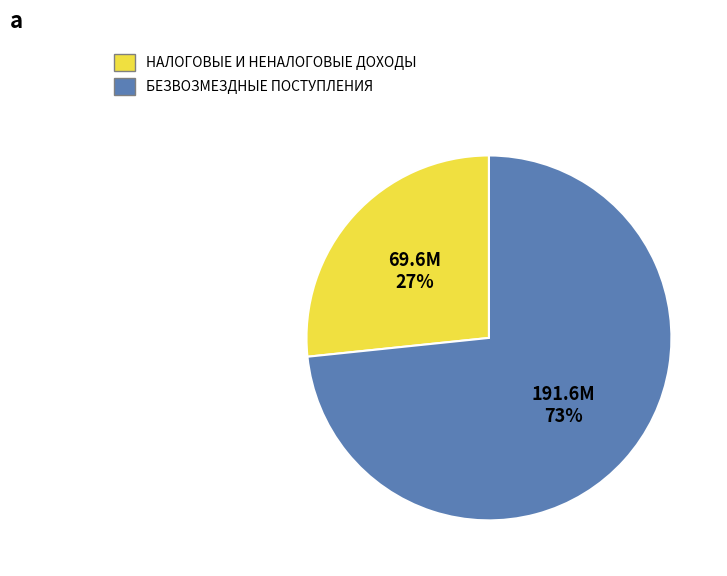

What percentage is the НАЛОГОВЫЕ И НЕНАЛОГОВЫЕ ДОХОДЫ slice, to the nearest percent?

27%